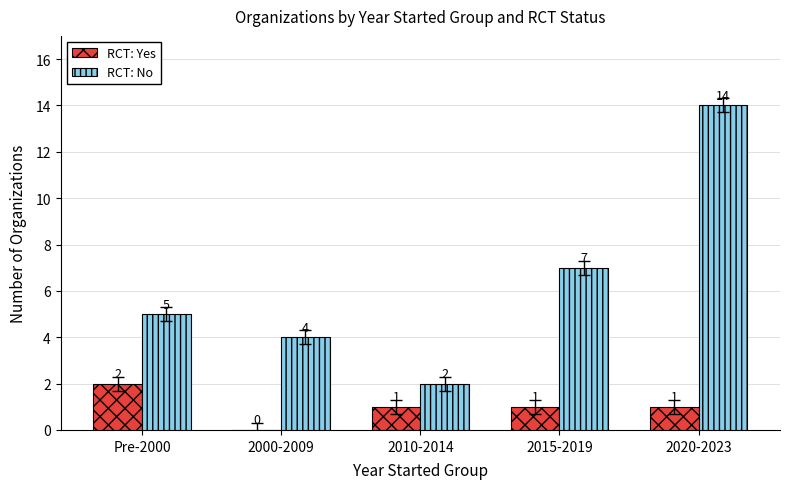

Are the bars grouped side by side (vs. stacked)?

Yes